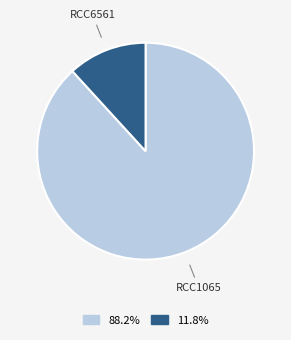

Is the sum of RCC6561 and RCC1065 greater than half?

Yes